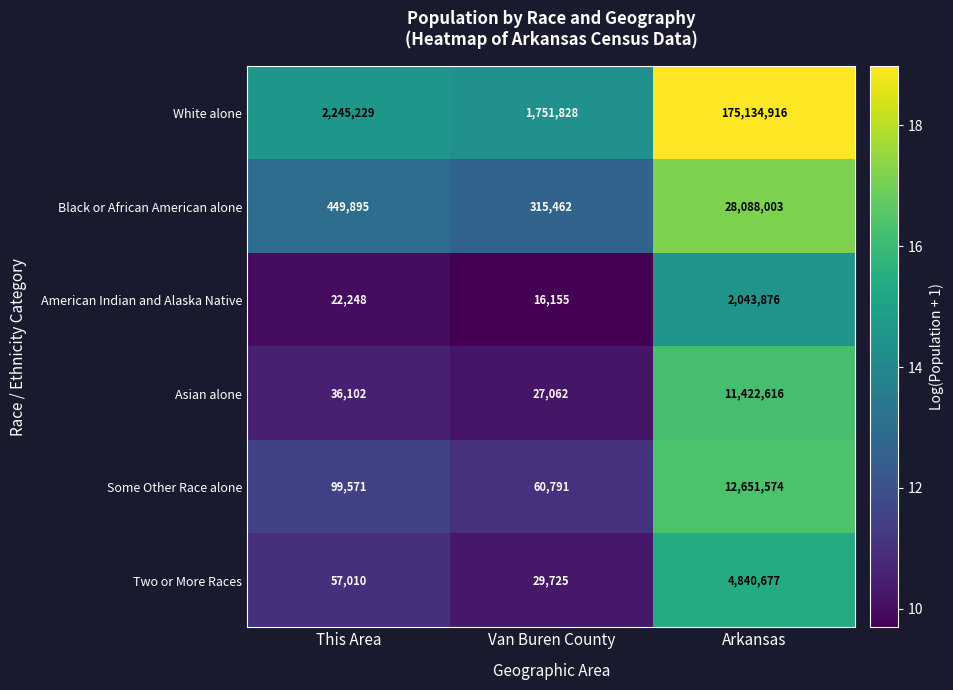

What is the sum of the Two or More Races values at This Area and Van Buren County?

86735